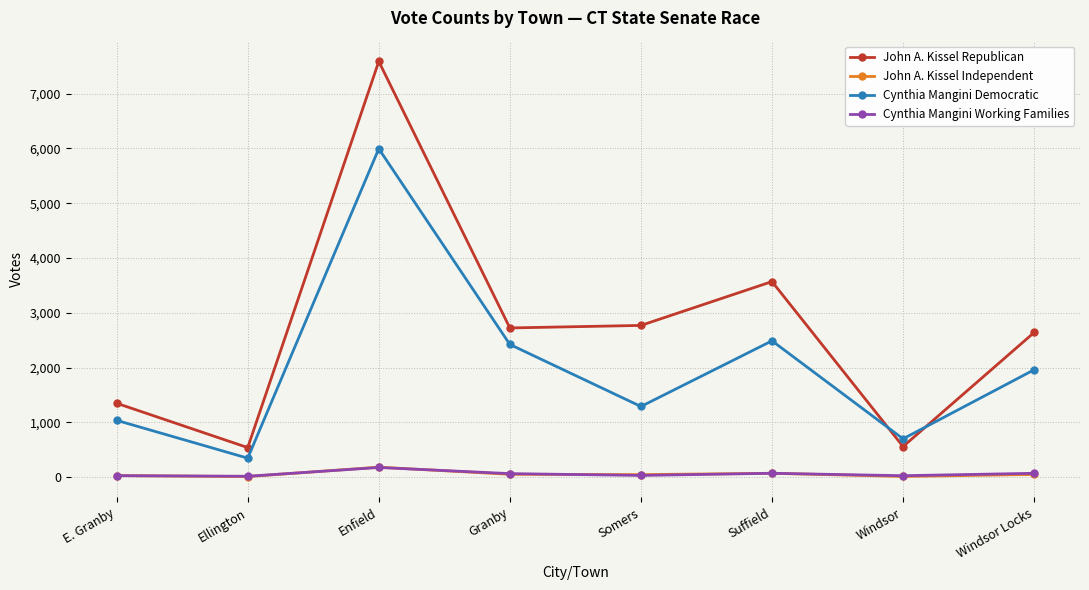

What is the highest value of the Cynthia Mangini Democratic series?

5995